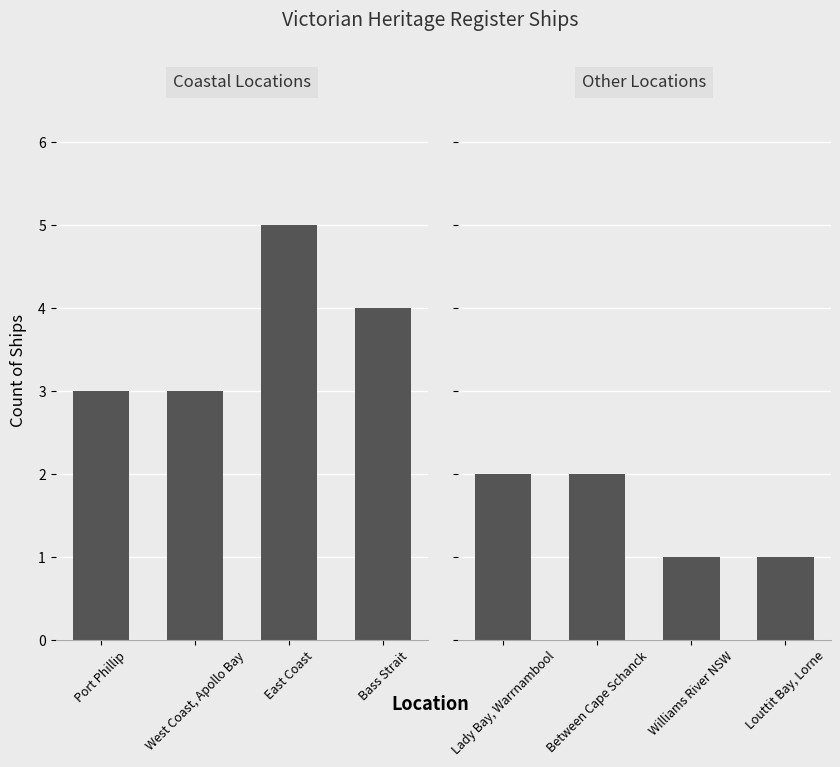

Rank the series by their average value, from highest to lowest.

Coastal Locations, Other Locations